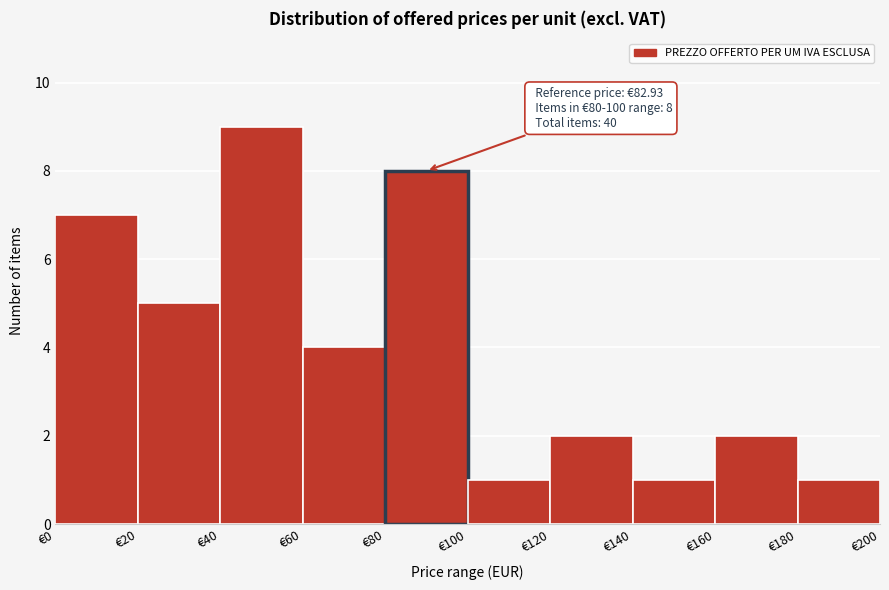

Over which range of the x-axis is the bar tallest?

40 to 60